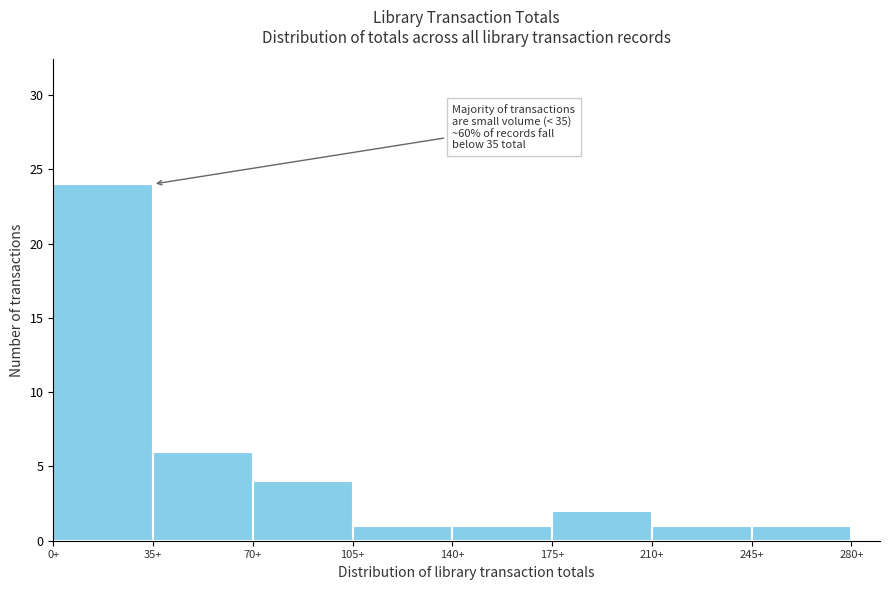

Which range on the x-axis has the tallest bar?

0 to 35